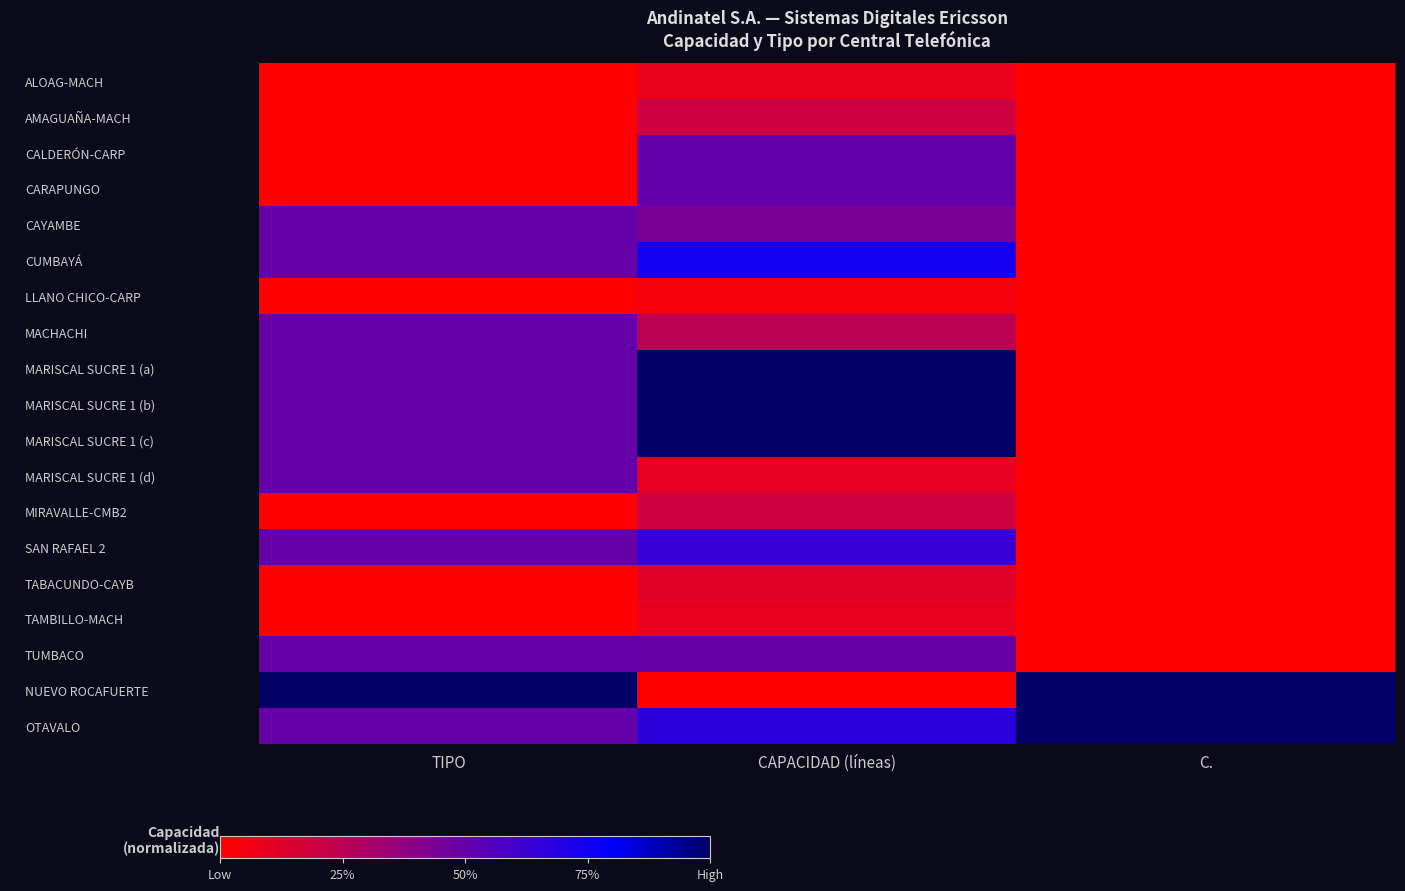

Between CAPACIDAD (líneas) and TIPO, which is larger?

CAPACIDAD (líneas)